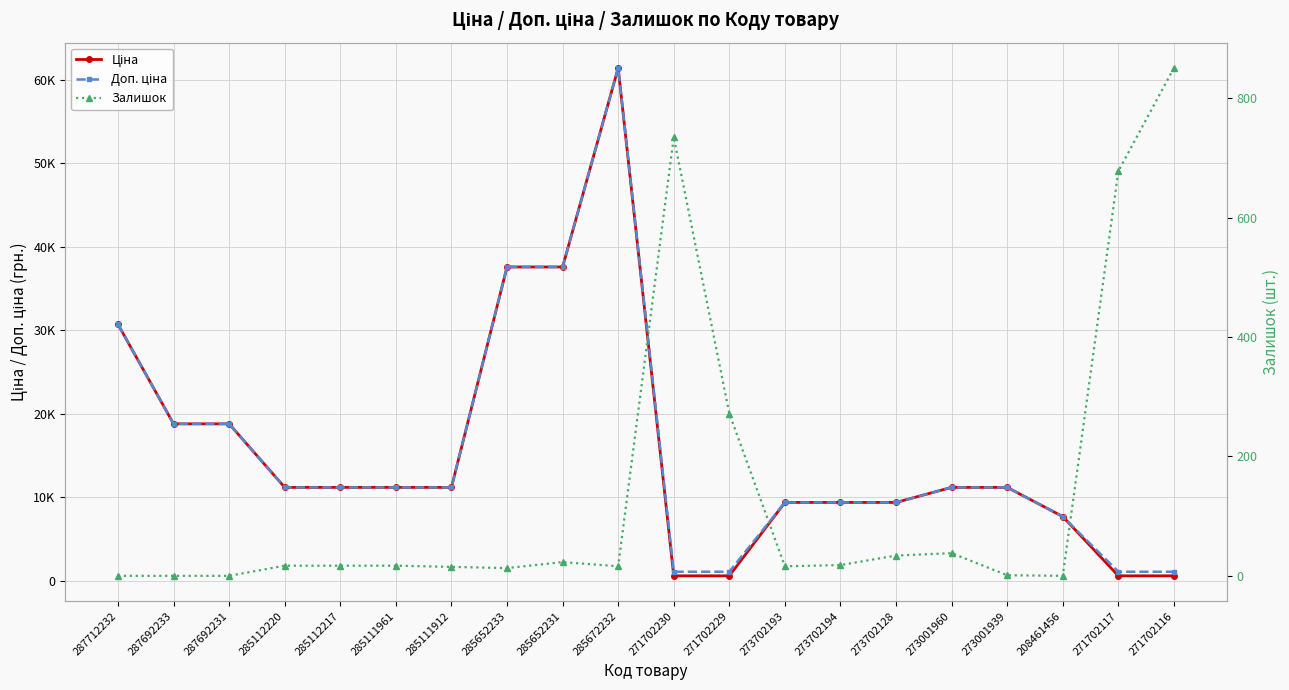

True or false: Доп. ціна and Залишок cross at least once.

False